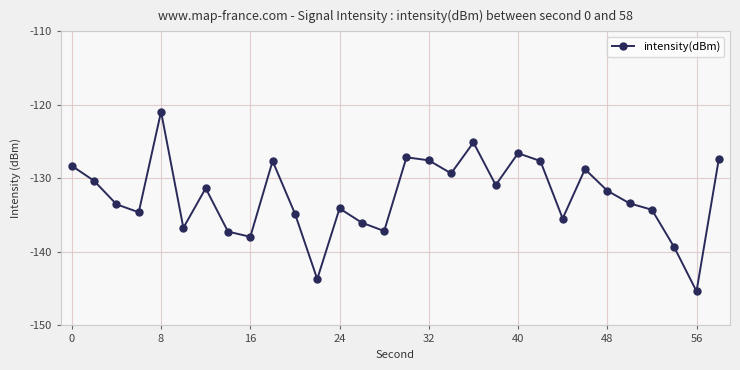

Is this an area chart (filled region under the line)?

No